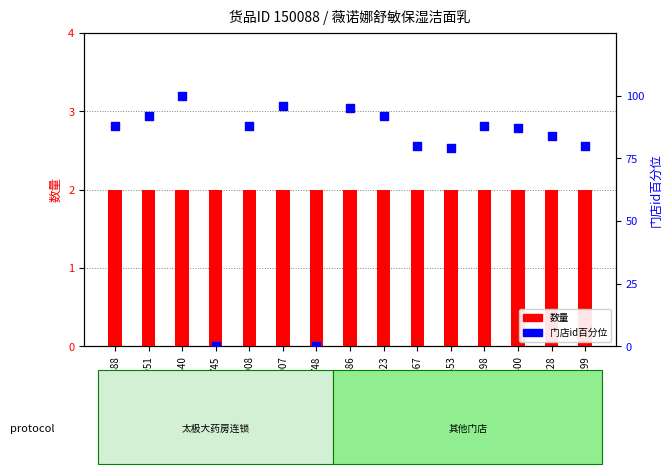

Which series reaches the minimum Y coordinate?

门店id百分位